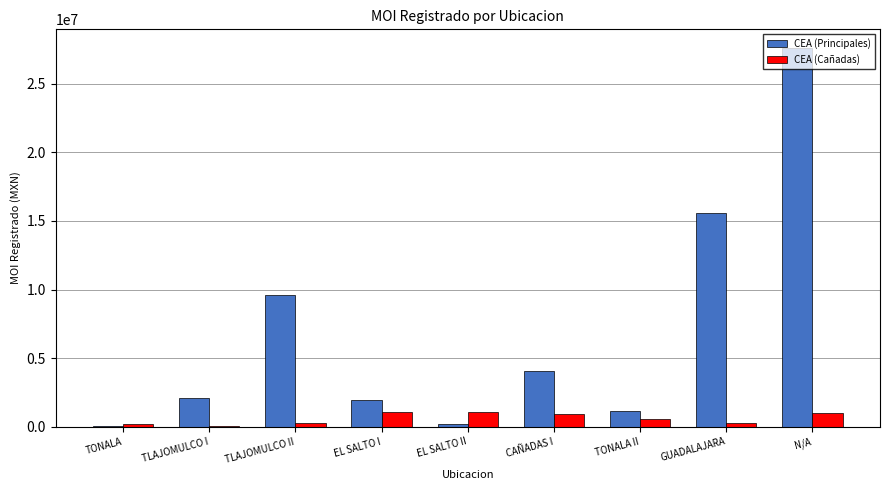

At which category is the sum across all series the highest?

N/A